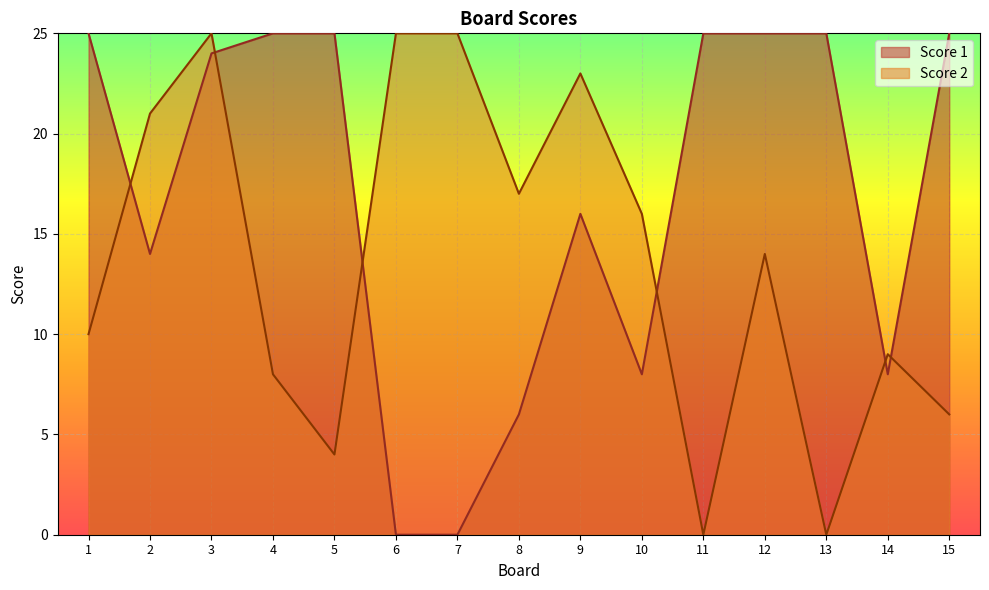

List the series in order of their peak value, lowest first.

Score 1, Score 2